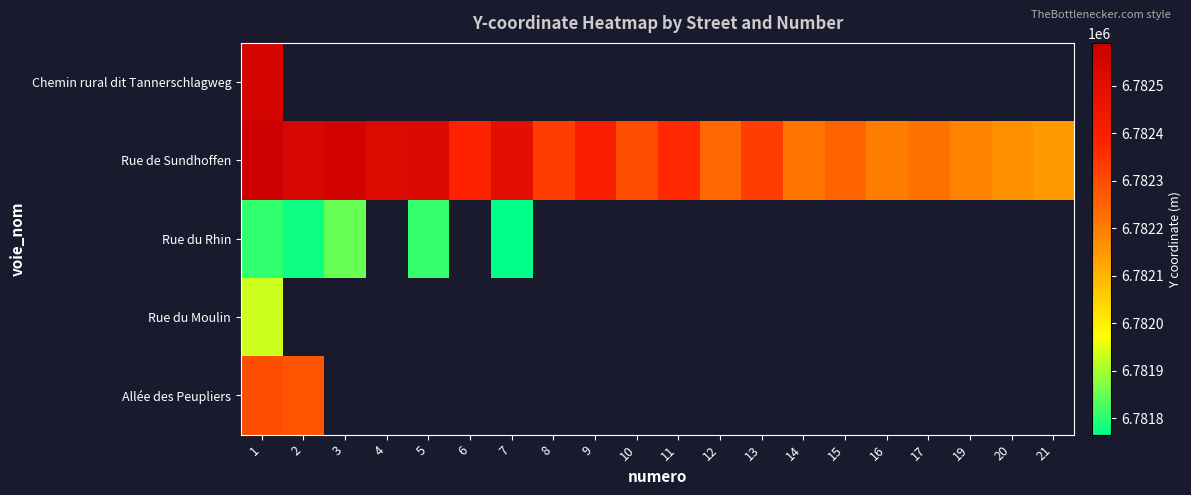

Rank the series by their maximum value, from lowest to highest.

Rue du Rhin, Rue du Moulin, Allée des Peupliers, Chemin rural dit Tannerschlagweg, Rue de Sundhoffen